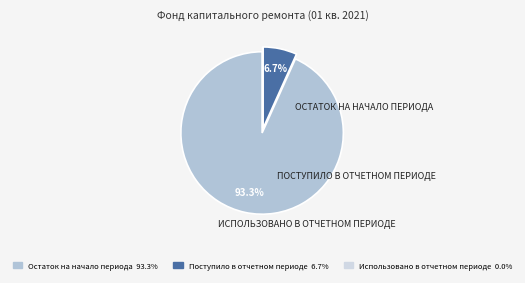

Rank the categories by value from lowest to highest.

Использовано в отчетном периоде, Поступило в отчетном периоде, Остаток на начало периода